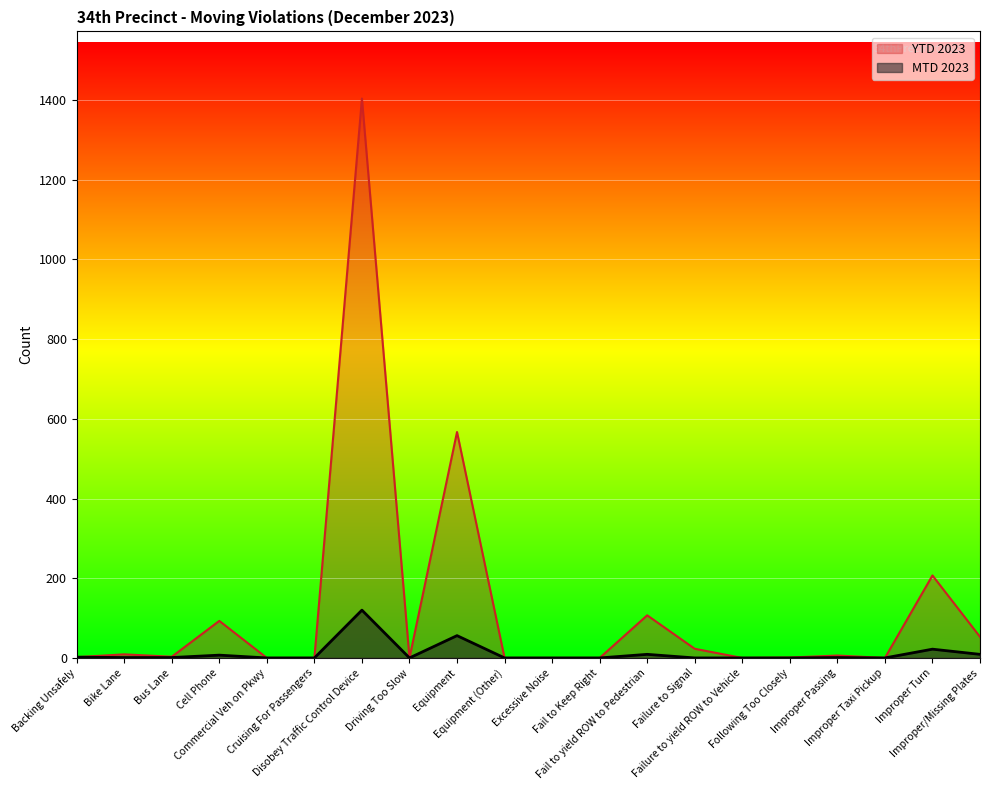

What is the difference between the highest and lowest values at Bike Lane?

8